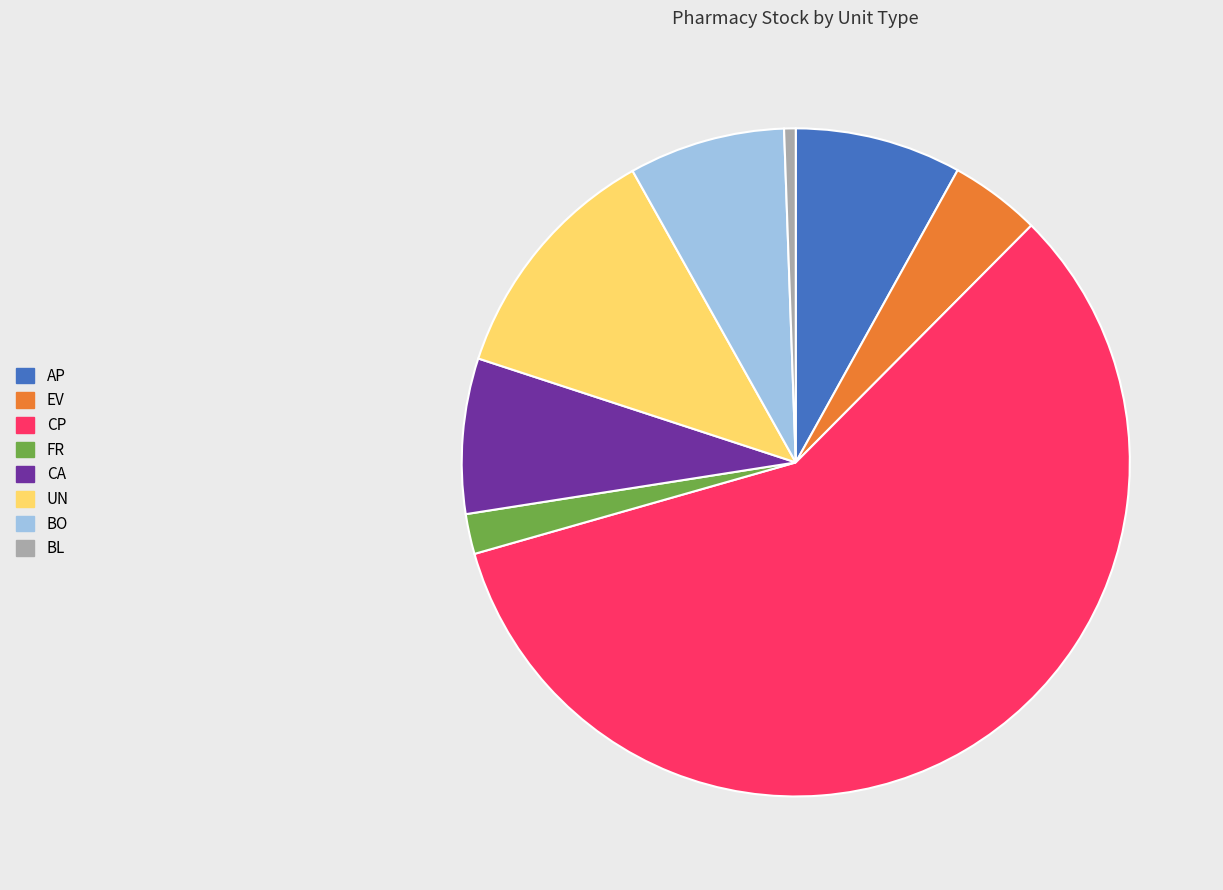

Approximately how many times larger is the value at AP compared to FR?

4.2